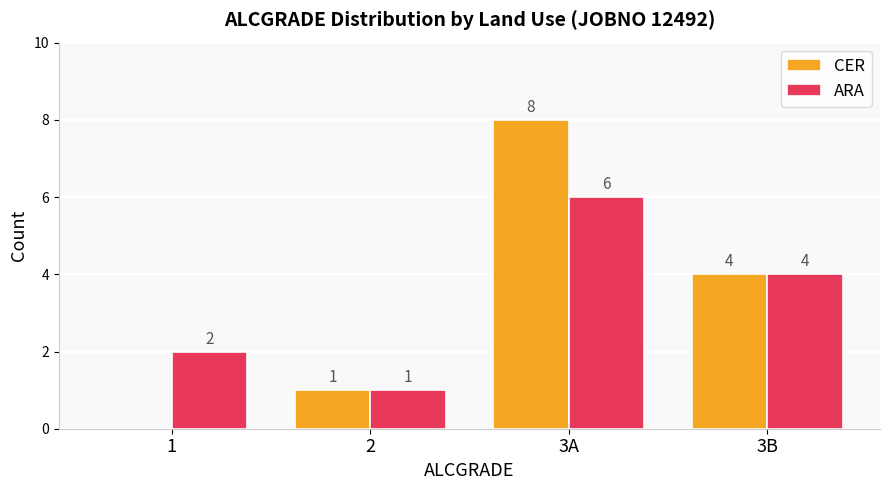

What is the sum of the CER values at 2 and 3A?

9